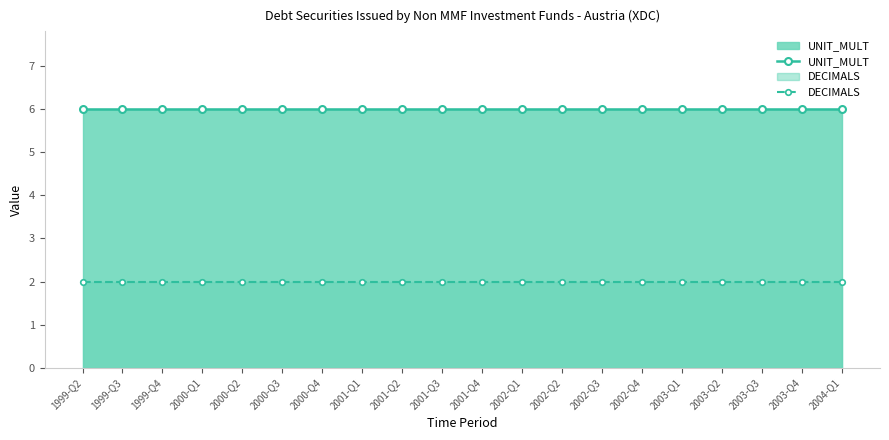

Between 2000-Q2 and 2004-Q1, which series saw the biggest shift?

UNIT_MULT